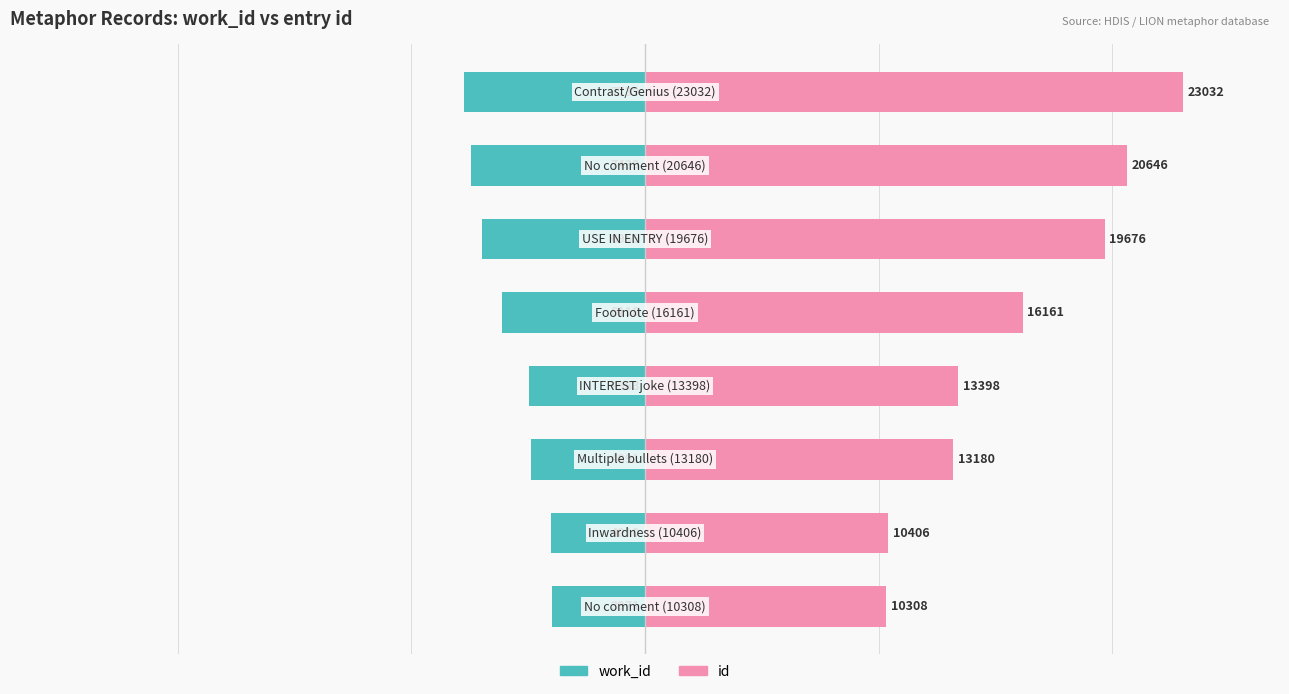

The value of work_id at 7 is -2895. True or false?

False